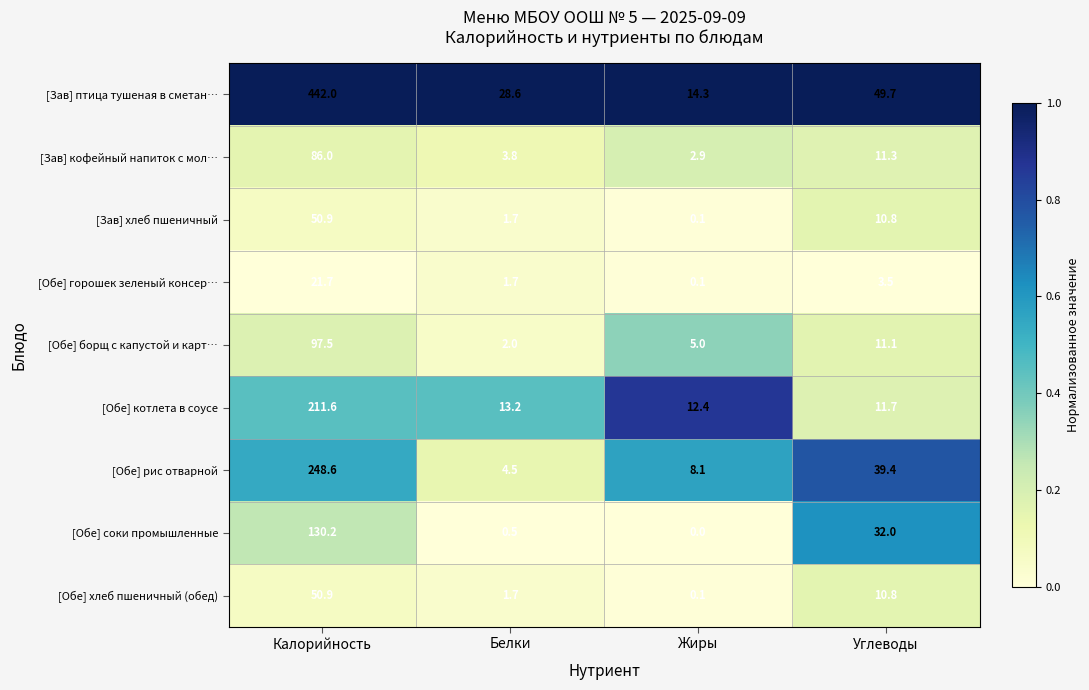

List the labels in order of [Обе] рис отварной value, largest first.

Калорийность, Углеводы, Жиры, Белки